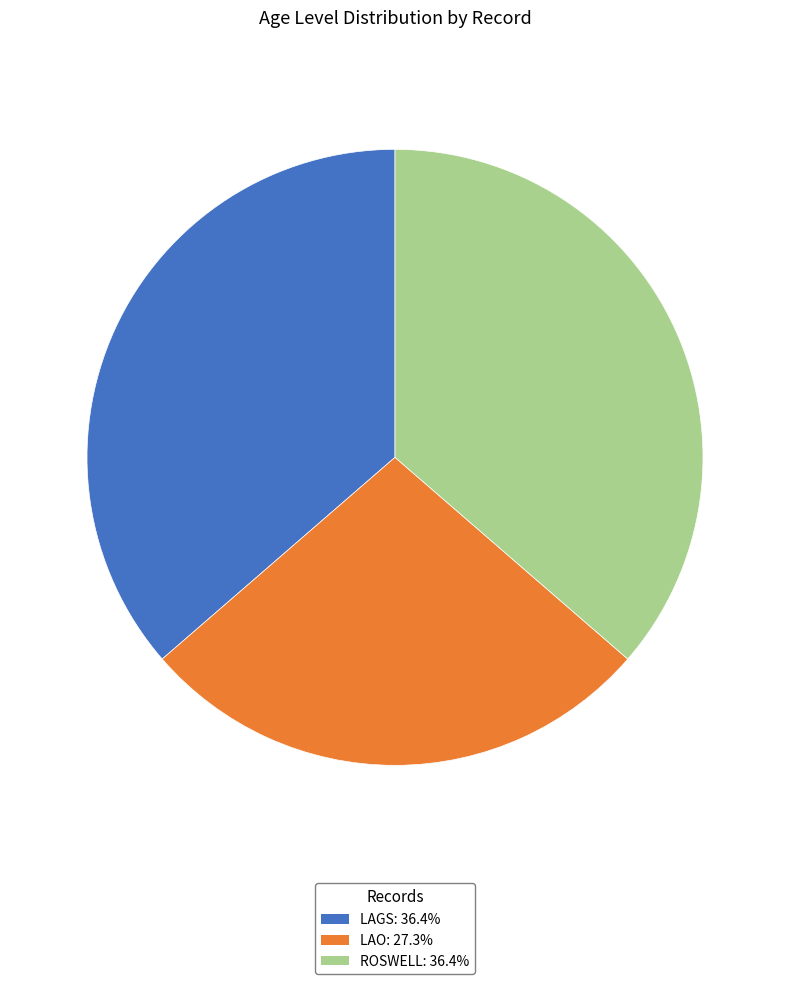

How many segments does this pie chart have?

3